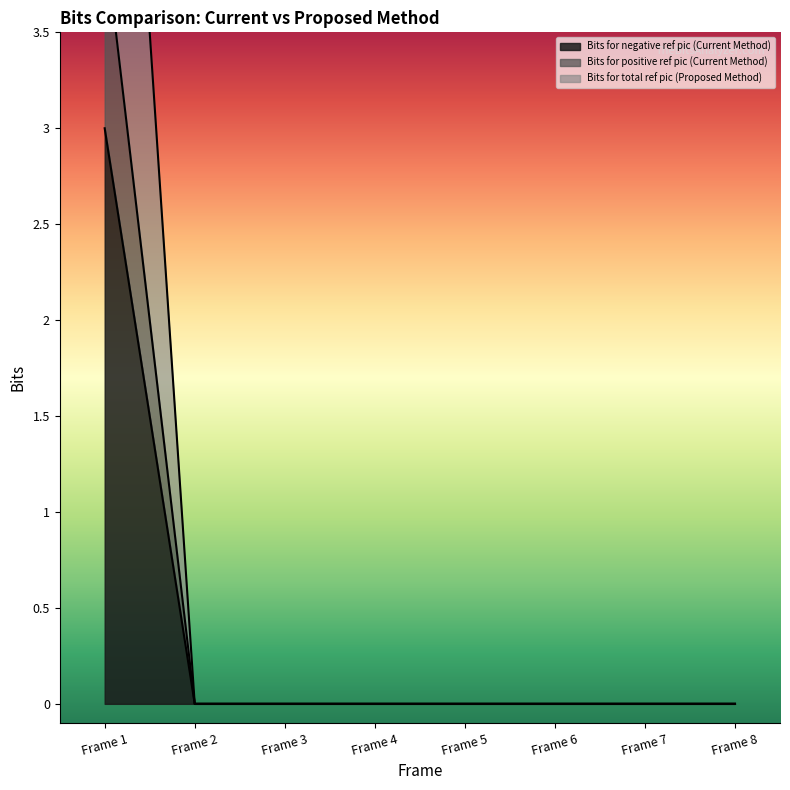

Between Frame 5 and Frame 7, which is larger?

Frame 5